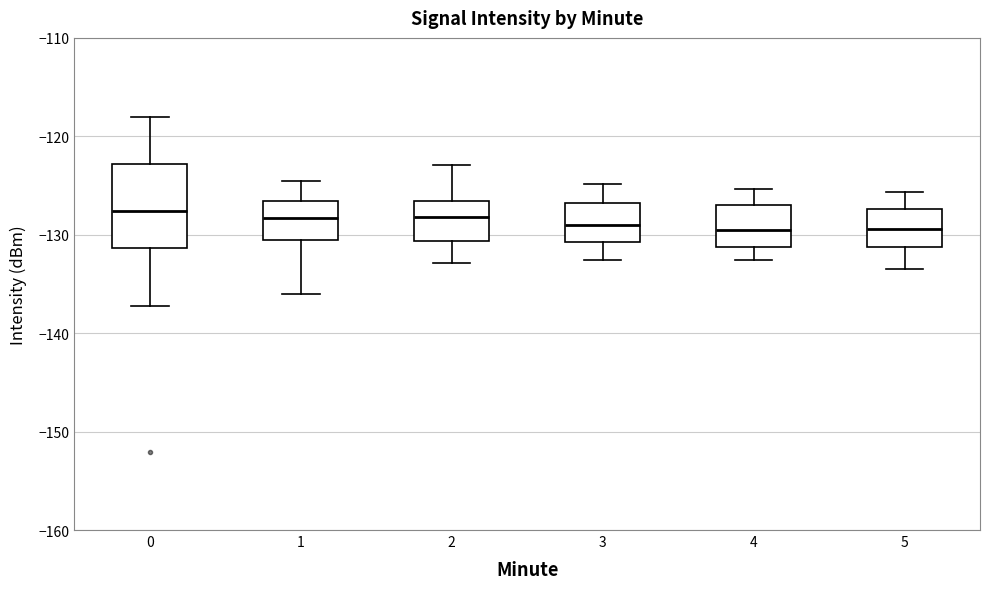

Comparing the boxes themselves (not the whiskers), which one is the tallest?

0